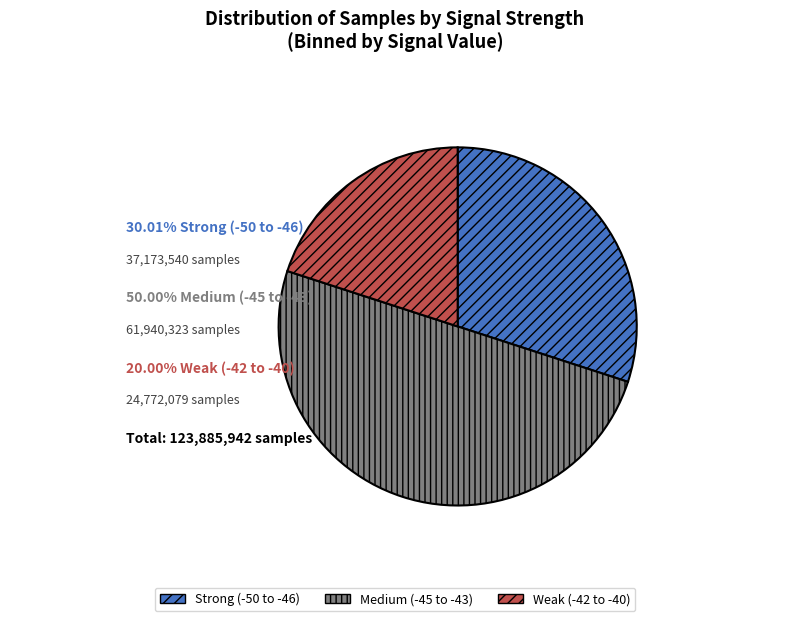

How many slices are in this pie chart?

3